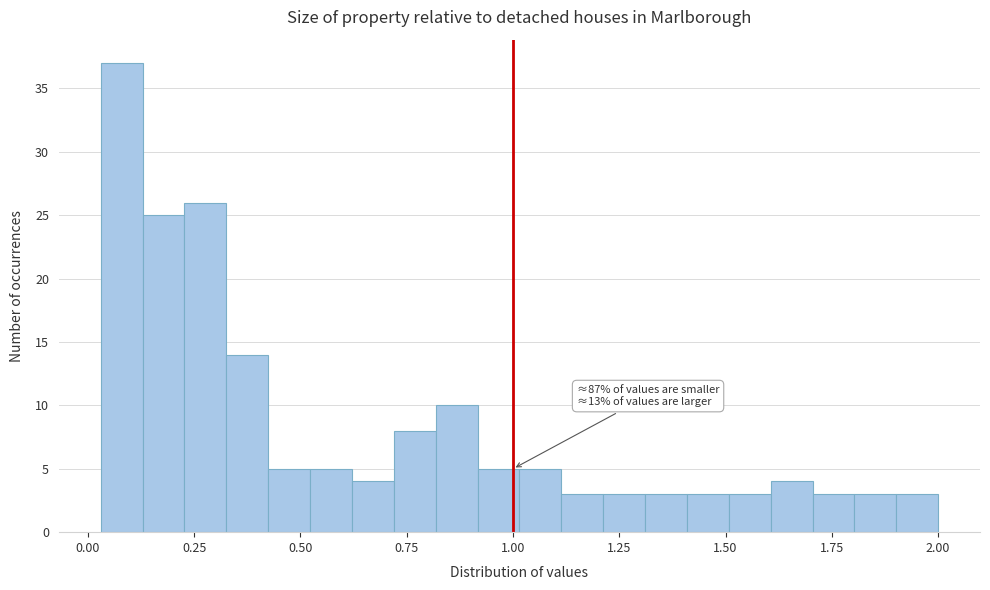

Read against the x-axis, roughly where is the centre of the tallest bar?

0.10